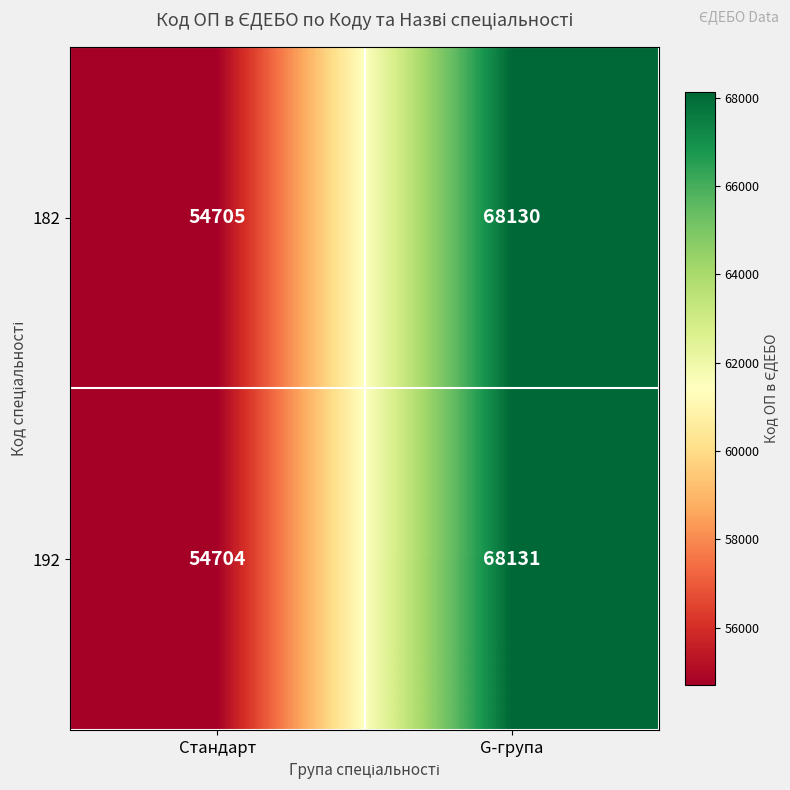

What is the greatest value displayed?

68131